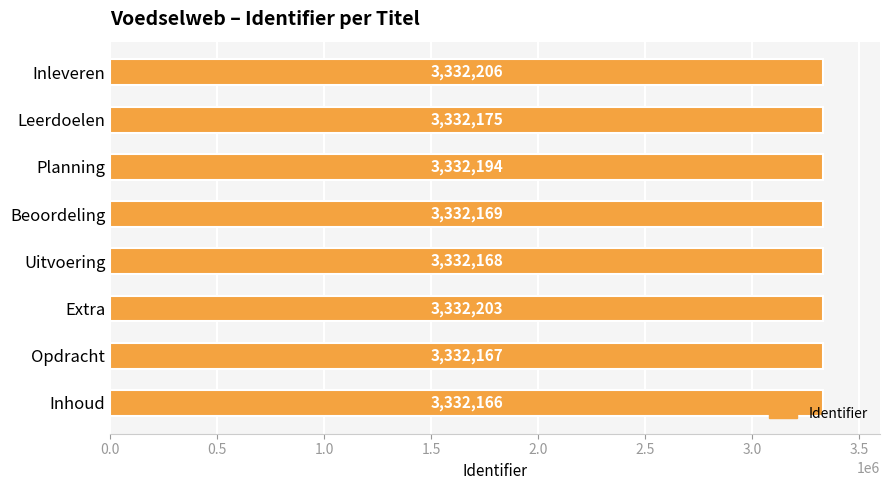

List the labels in order of value, smallest first.

Inhoud, Opdracht, Uitvoering, Beoordeling, Leerdoelen, Planning, Extra, Inleveren